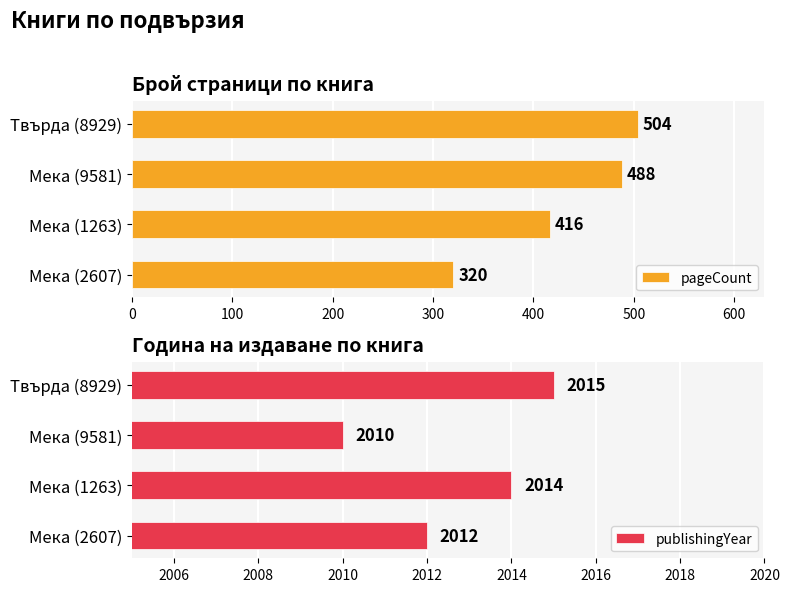

What is the minimum value shown in the chart?

320